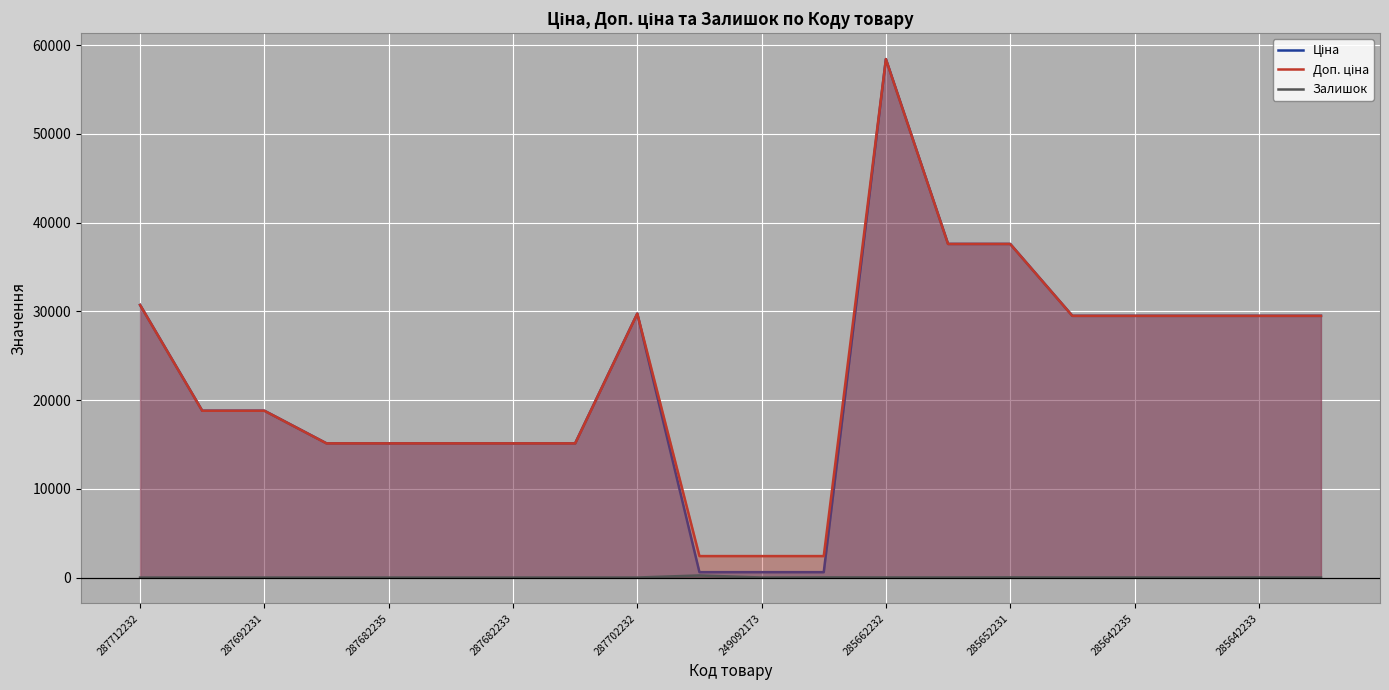

True or false: Залишок has more than 2 interior local peaks.

True